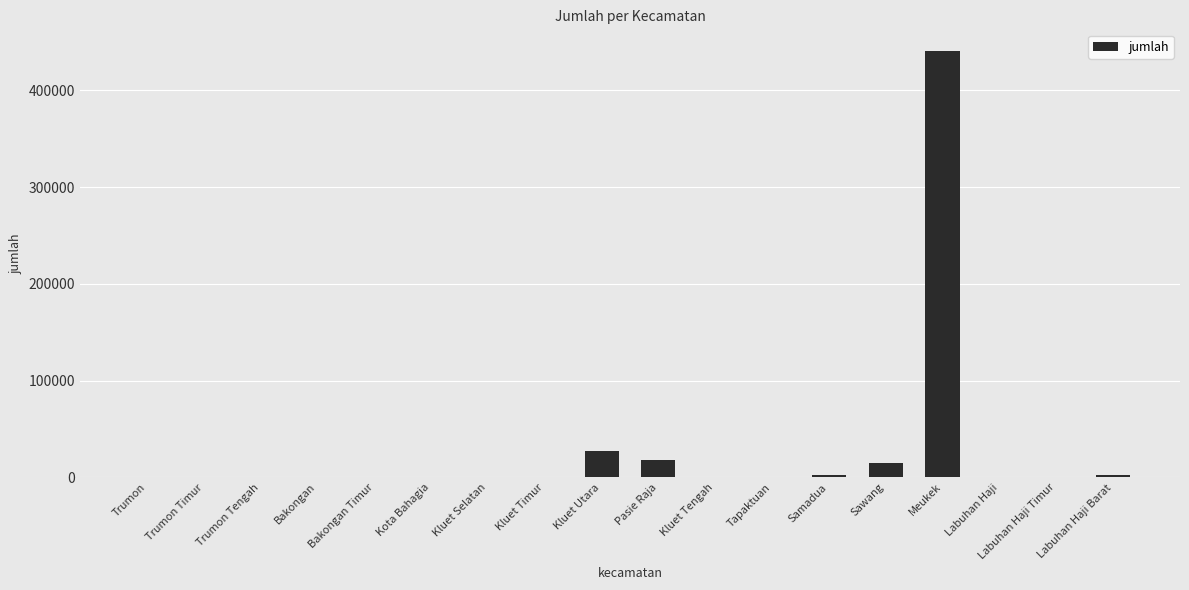

What is the change in value from Bakongan Timur to Sawang?

+15361